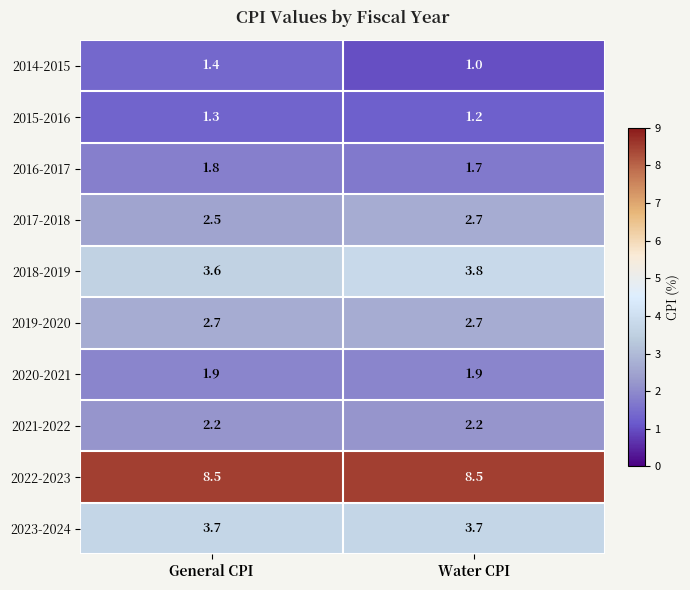

What is the spread (max minus min) of values at Water CPI?

7.5